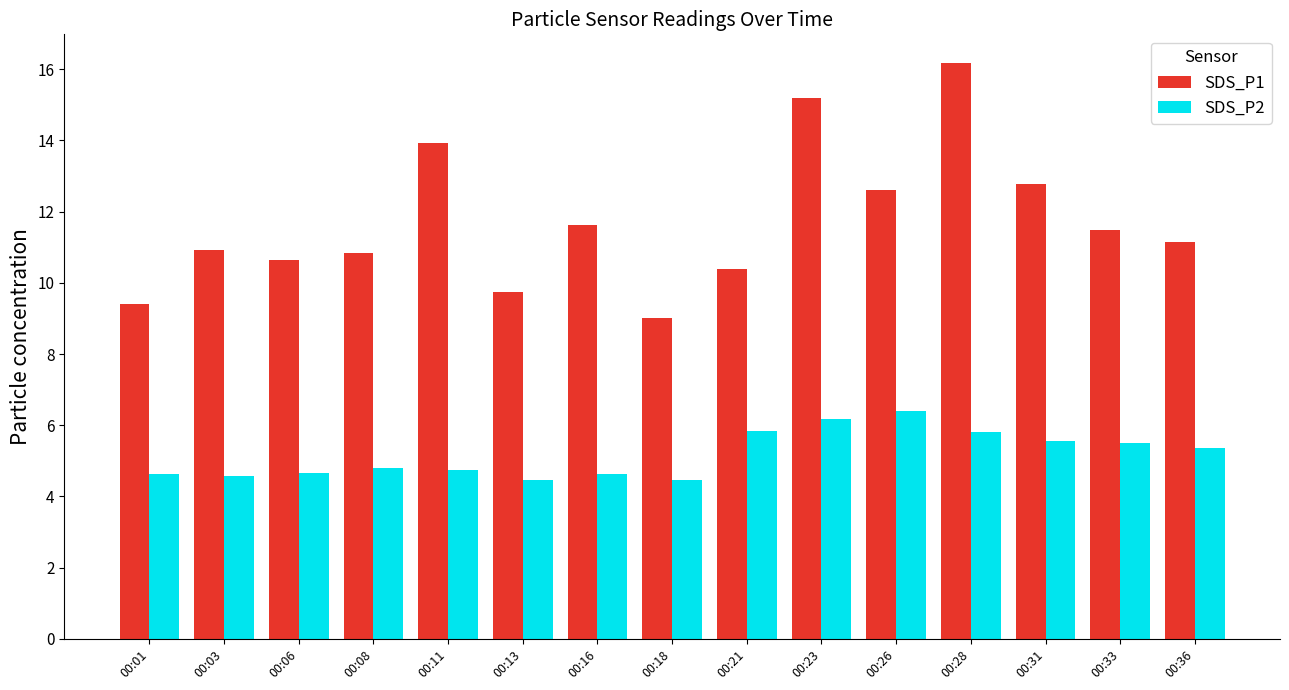

What is the total value across all series at 00:03?

15.5